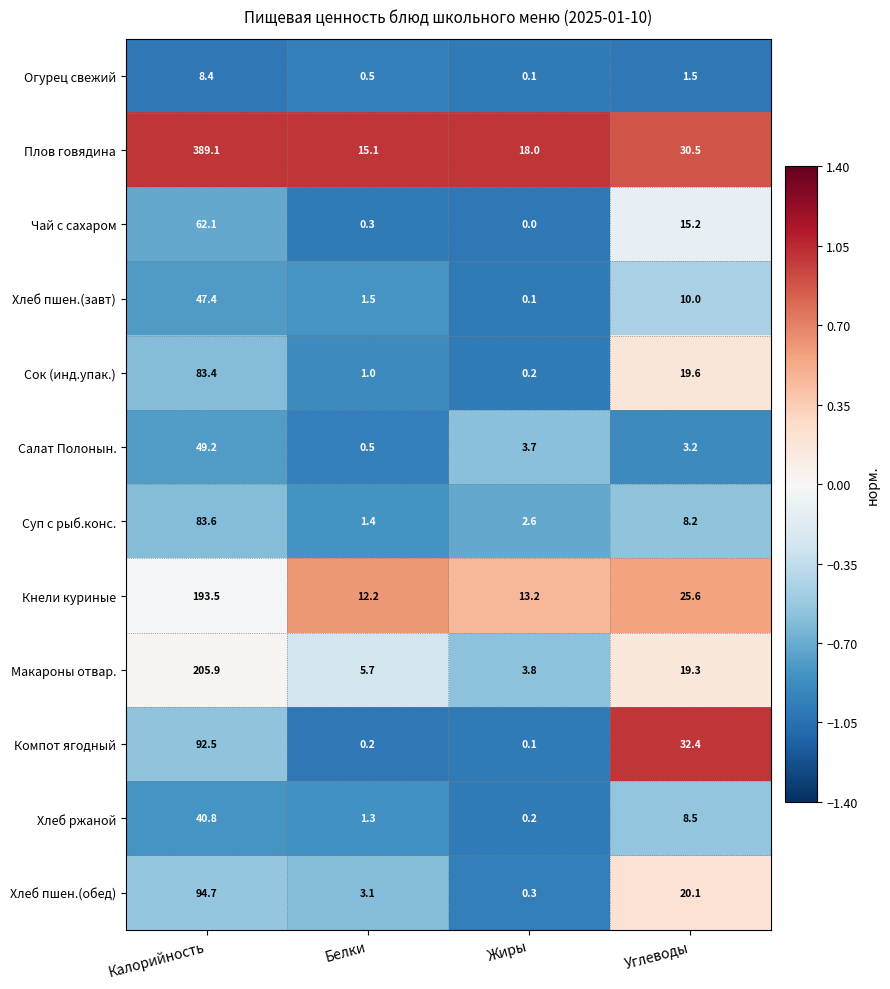

Is it true that Салат Полонын. equals 3.7 at Жиры?

True